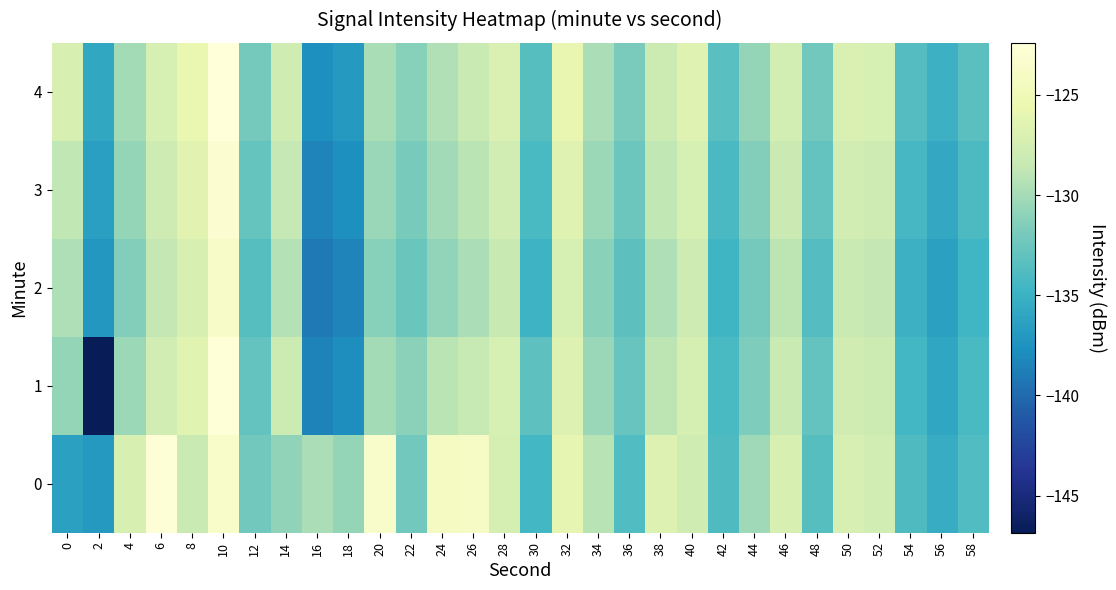

What is the maximum value shown in the chart?

-122.4